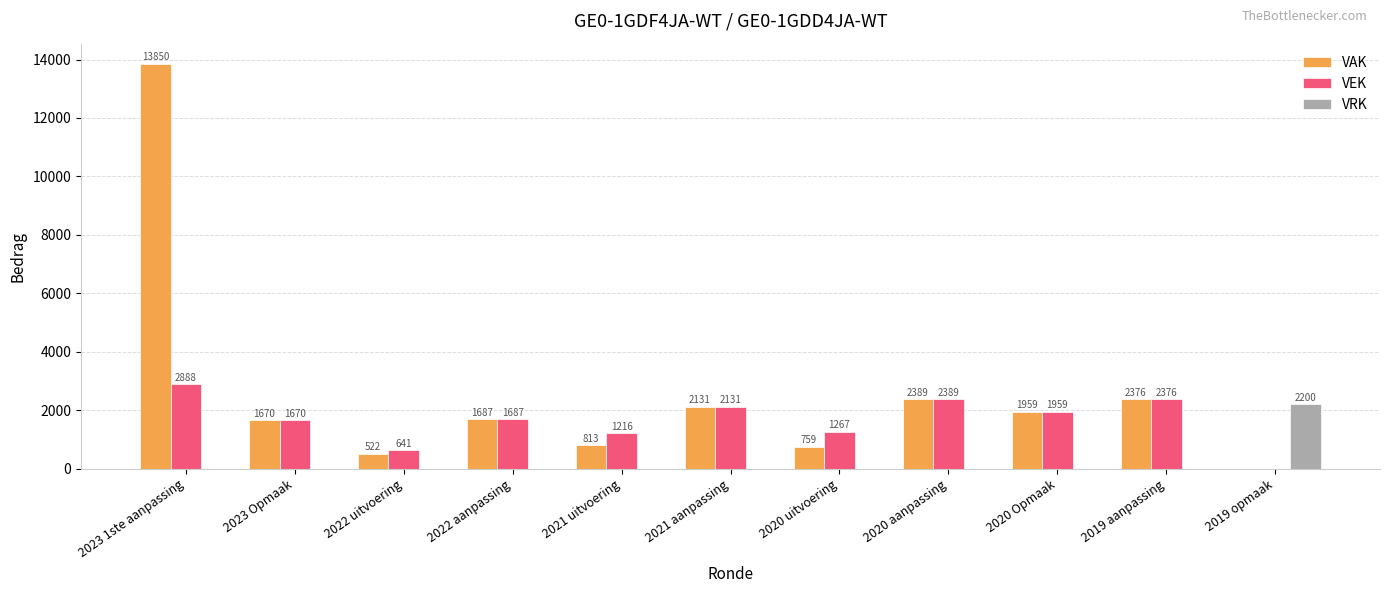

The value of VAK at 2022 aanpassing is 1032. True or false?

False